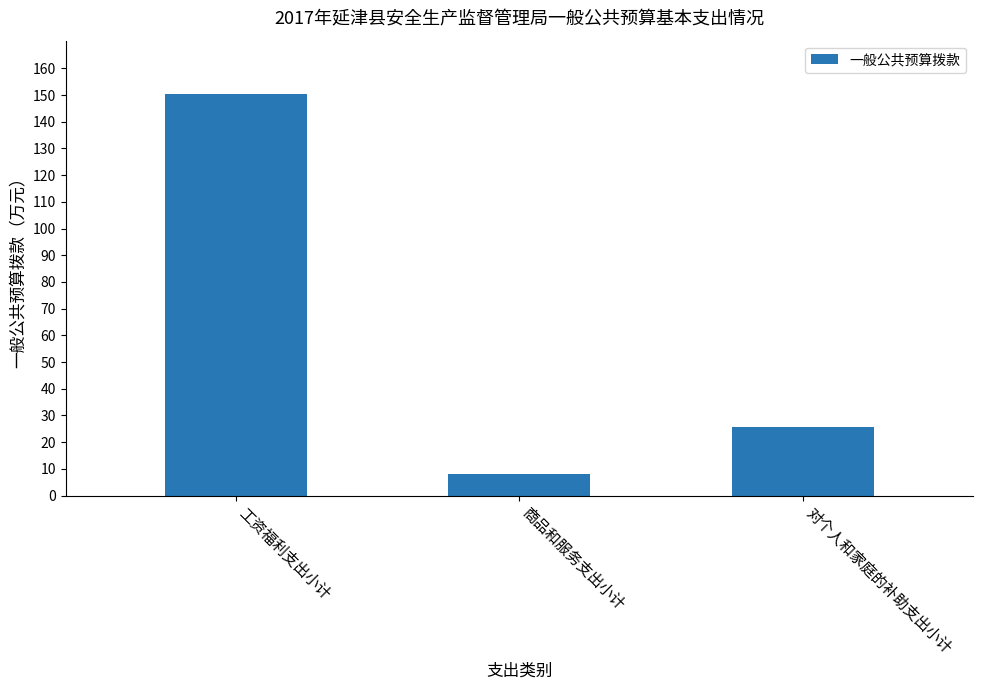

Reading right to left, extract all data points from this chart.

对个人和家庭的补助支出小计=25.7	商品和服务支出小计=8.1	工资福利支出小计=150.4